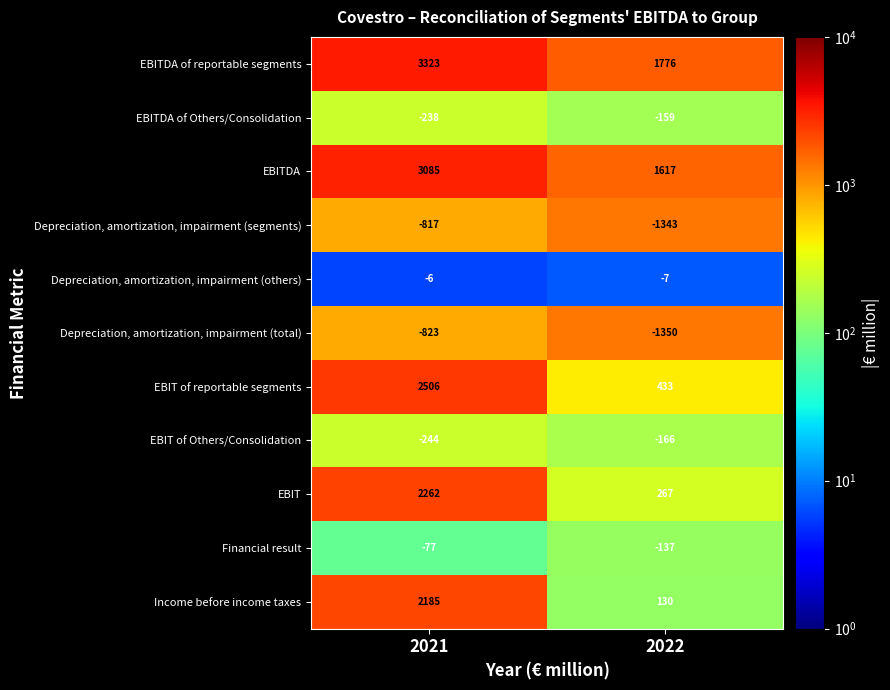

Reading left to right, extract all data points from this chart.

EBITDA of reportable segments: 2021=3323	2022=1776
EBITDA of Others/Consolidation: 2021=-238	2022=-159
EBITDA: 2021=3085	2022=1617
Depreciation, amortization, impairment (segments): 2021=-817	2022=-1343
Depreciation, amortization, impairment (others): 2021=-6	2022=-7
Depreciation, amortization, impairment (total): 2021=-823	2022=-1350
EBIT of reportable segments: 2021=2506	2022=433
EBIT of Others/Consolidation: 2021=-244	2022=-166
EBIT: 2021=2262	2022=267
Financial result: 2021=-77	2022=-137
Income before income taxes: 2021=2185	2022=130